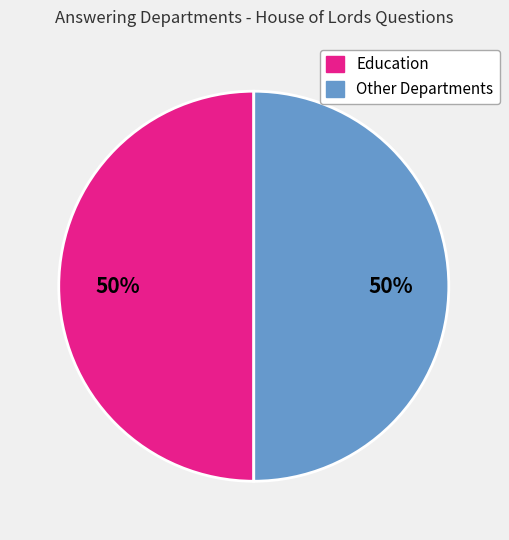

Approximately how many times larger is the value at Education compared to Other Departments?

1.0